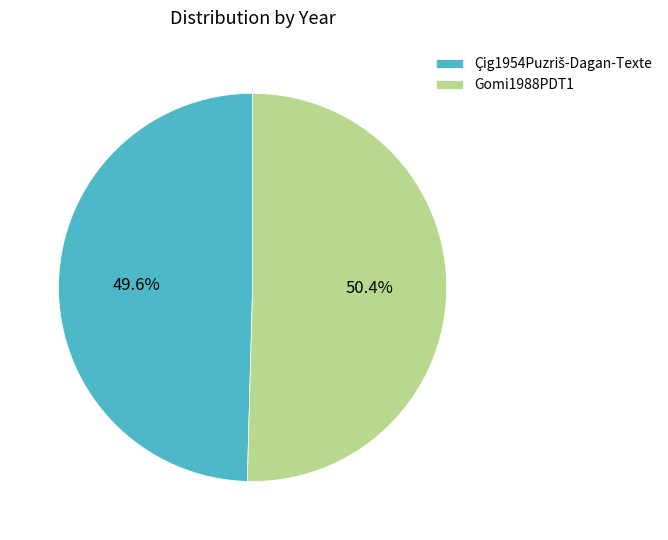

What is the largest slice in the pie chart?

Gomi1988PDT1